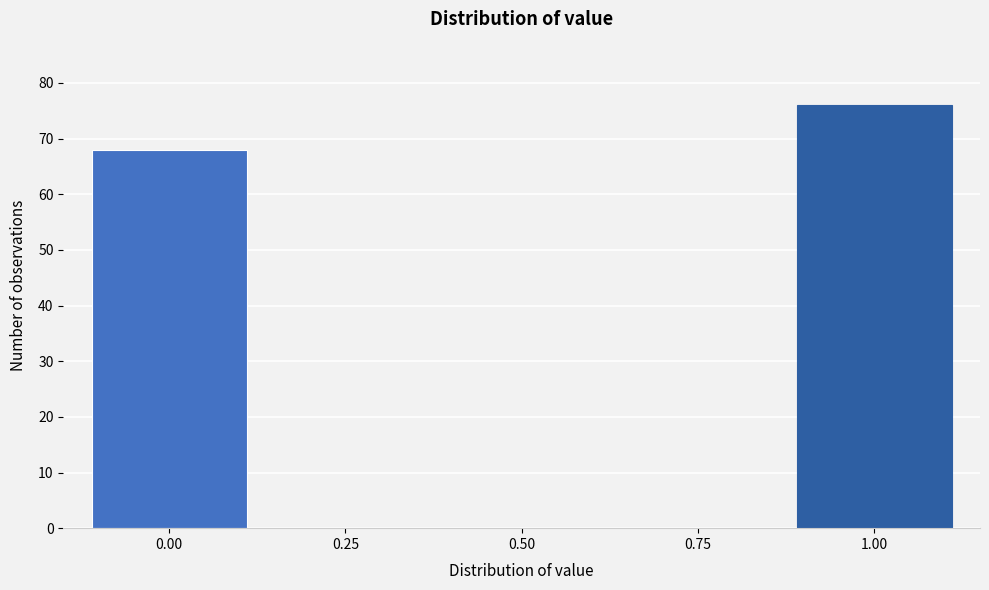

What is the maximum value shown in the chart?

76